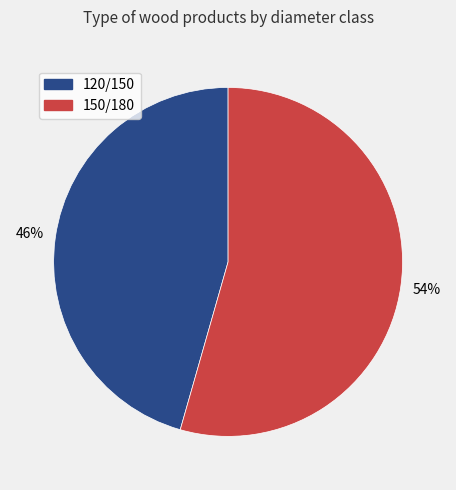

The 150/180 slice represents 54% of the pie. True or false?

True